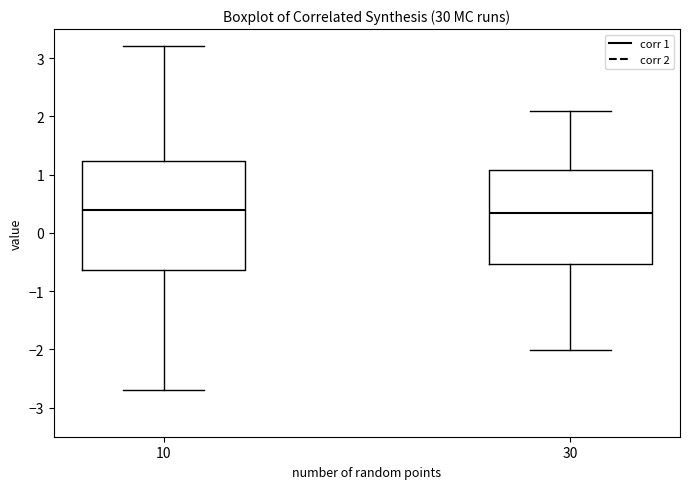

Comparing the boxes themselves (not the whiskers), which one is the tallest?

10